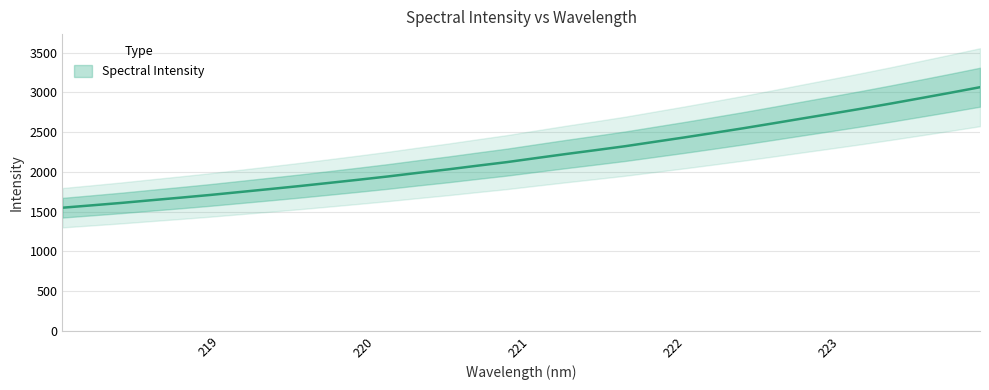

Where does the data first go above 2173?

221.1174